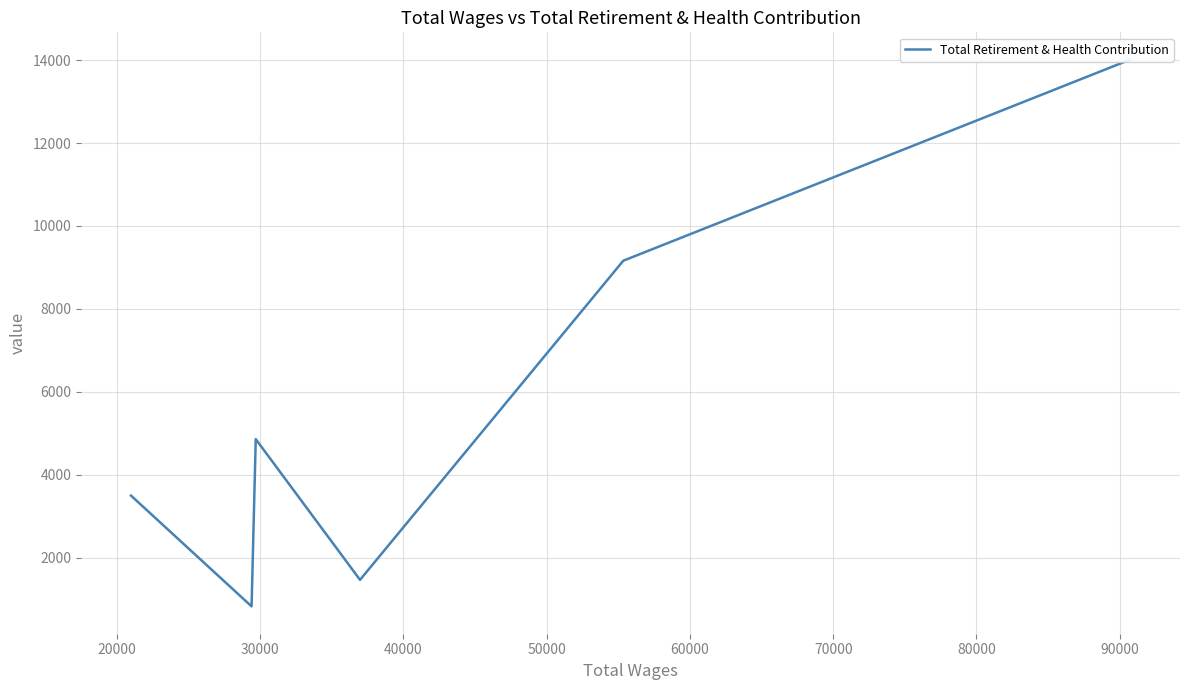

How many lines are shown in the chart?

1